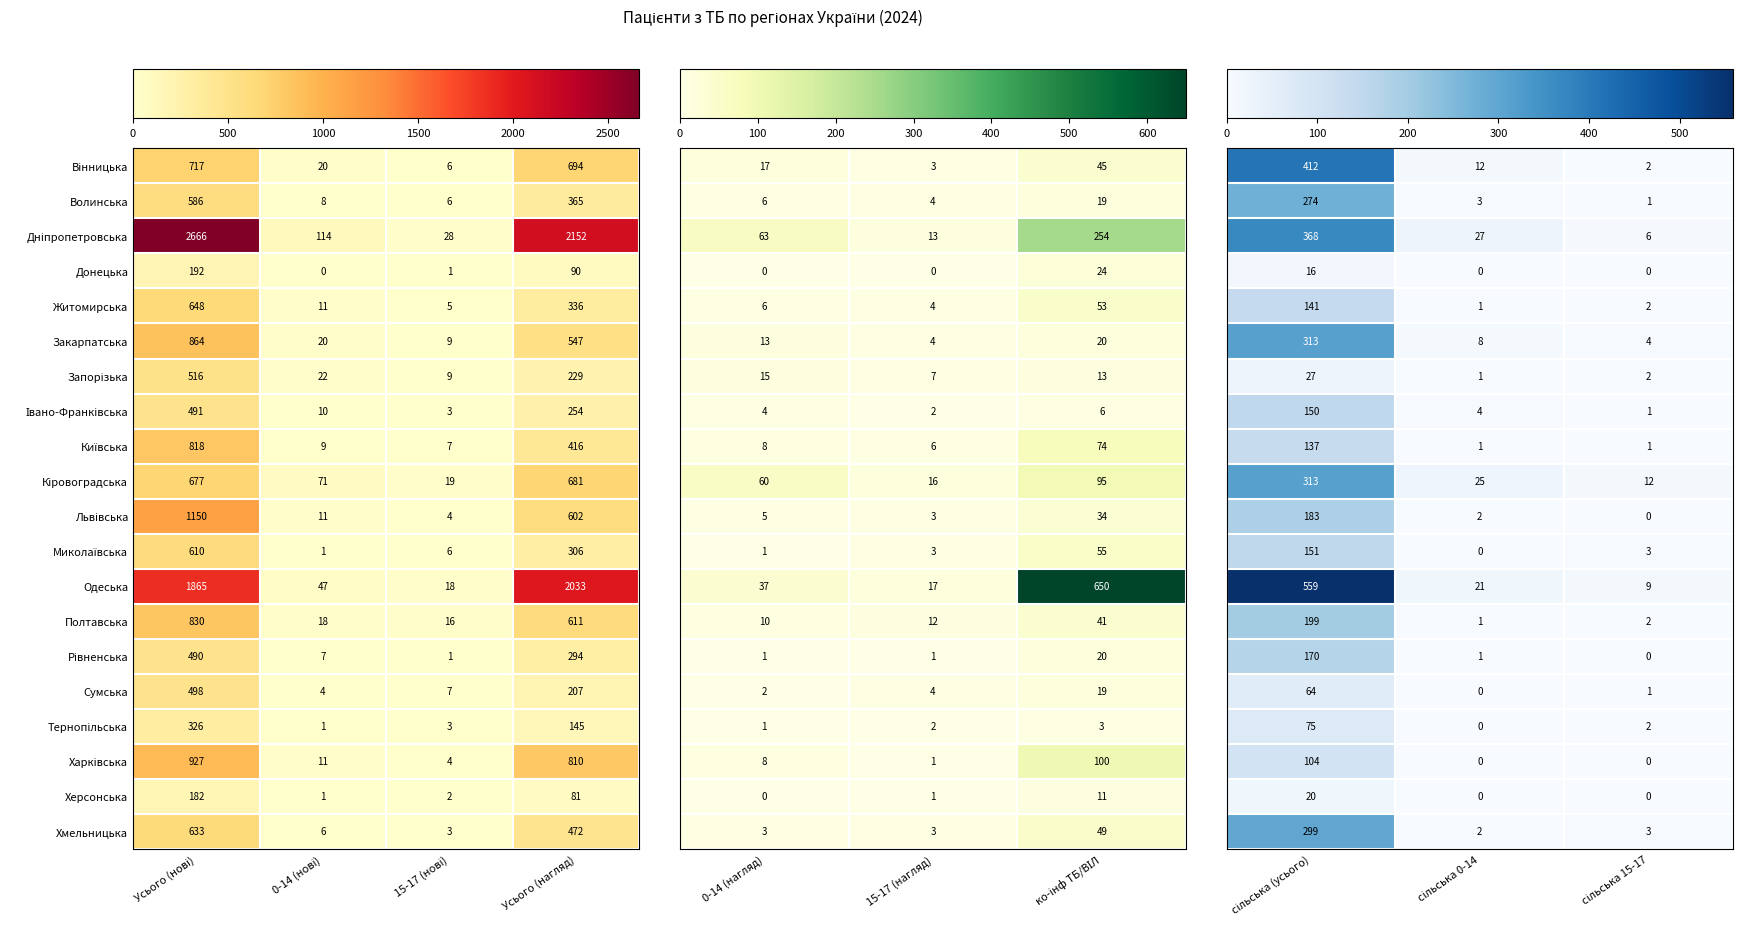

How many data points in Житомирська are less than 336?

2